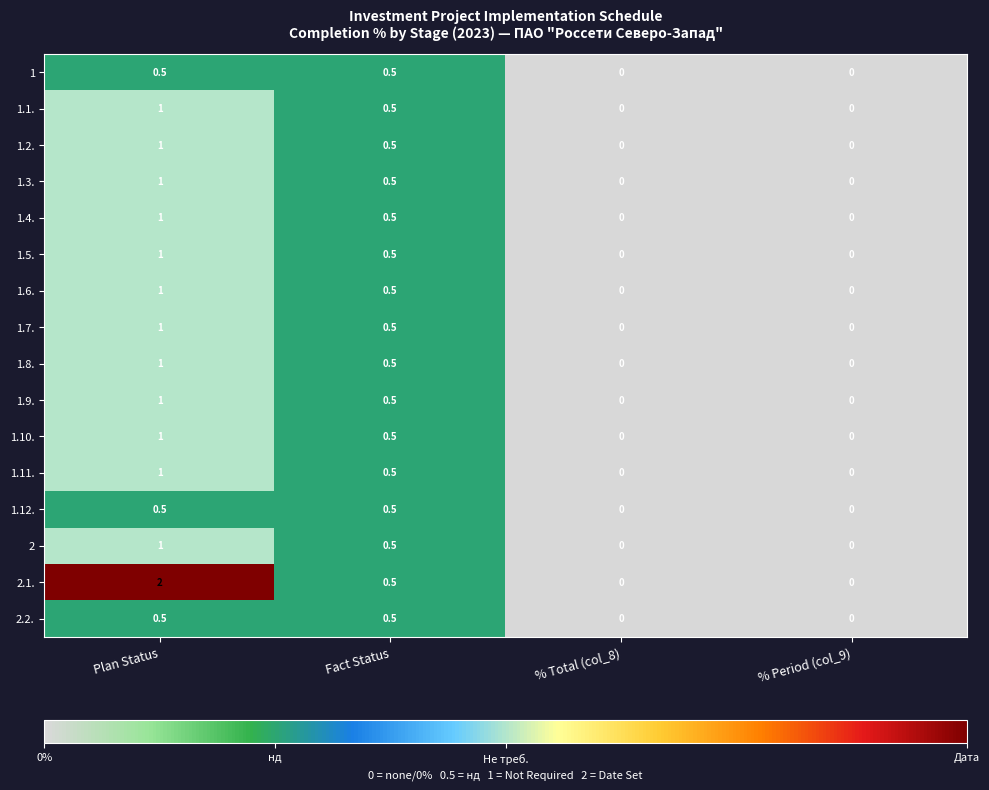

What is the difference between the 1.1. values at Plan Status and % Total (col_8)?

1.0